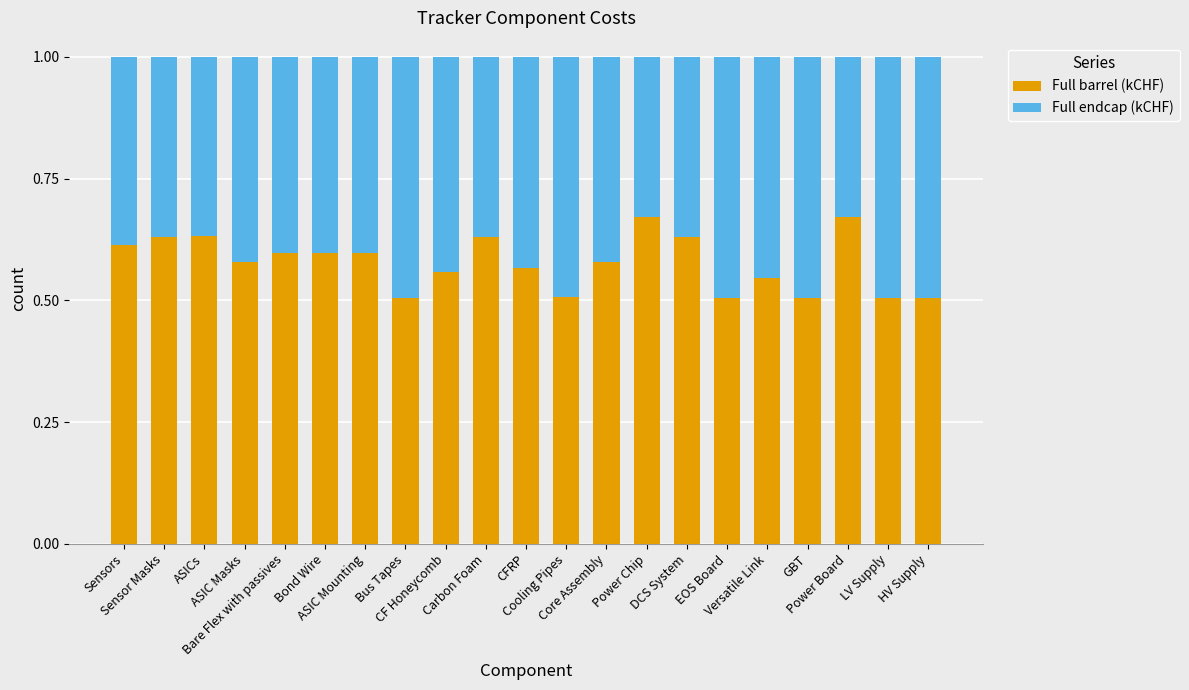

What is the sum of all Full barrel (kCHF) values?

12.1